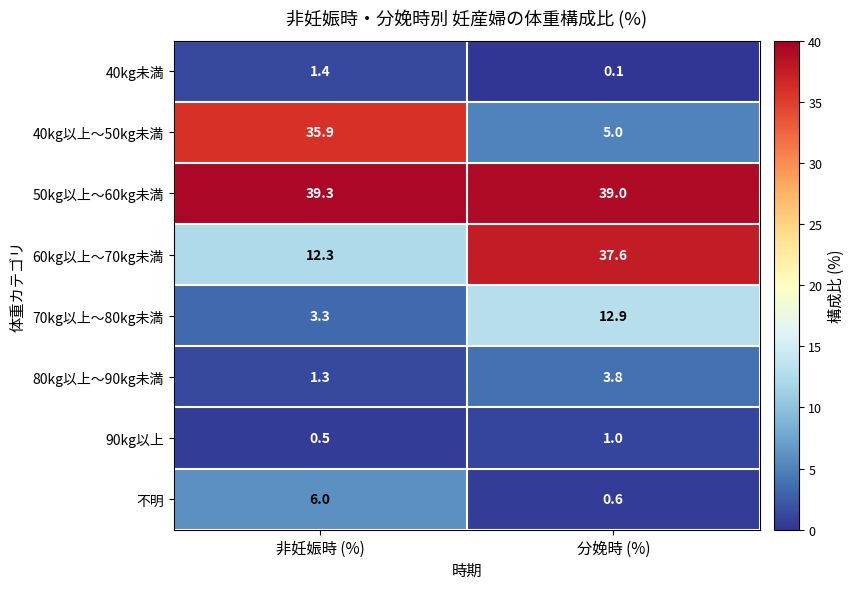

What is the minimum value for 60kg以上～70kg未満?

12.3